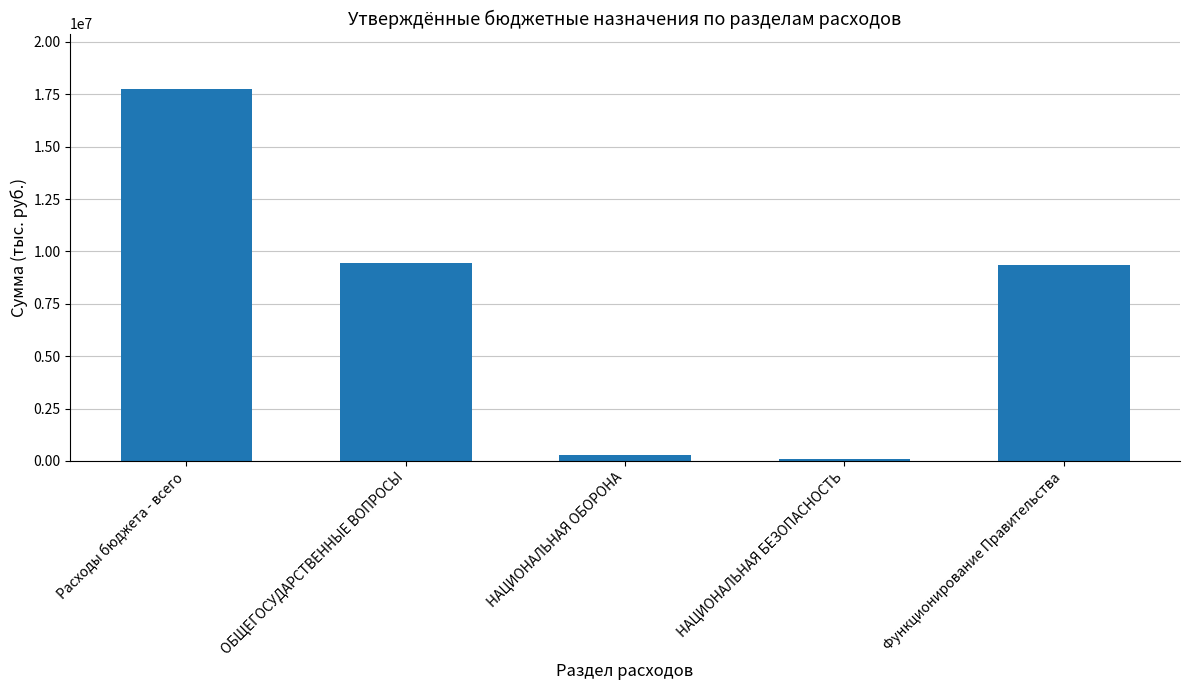

Is it true that the value at Расходы бюджета - всего is 17739516.6?

True